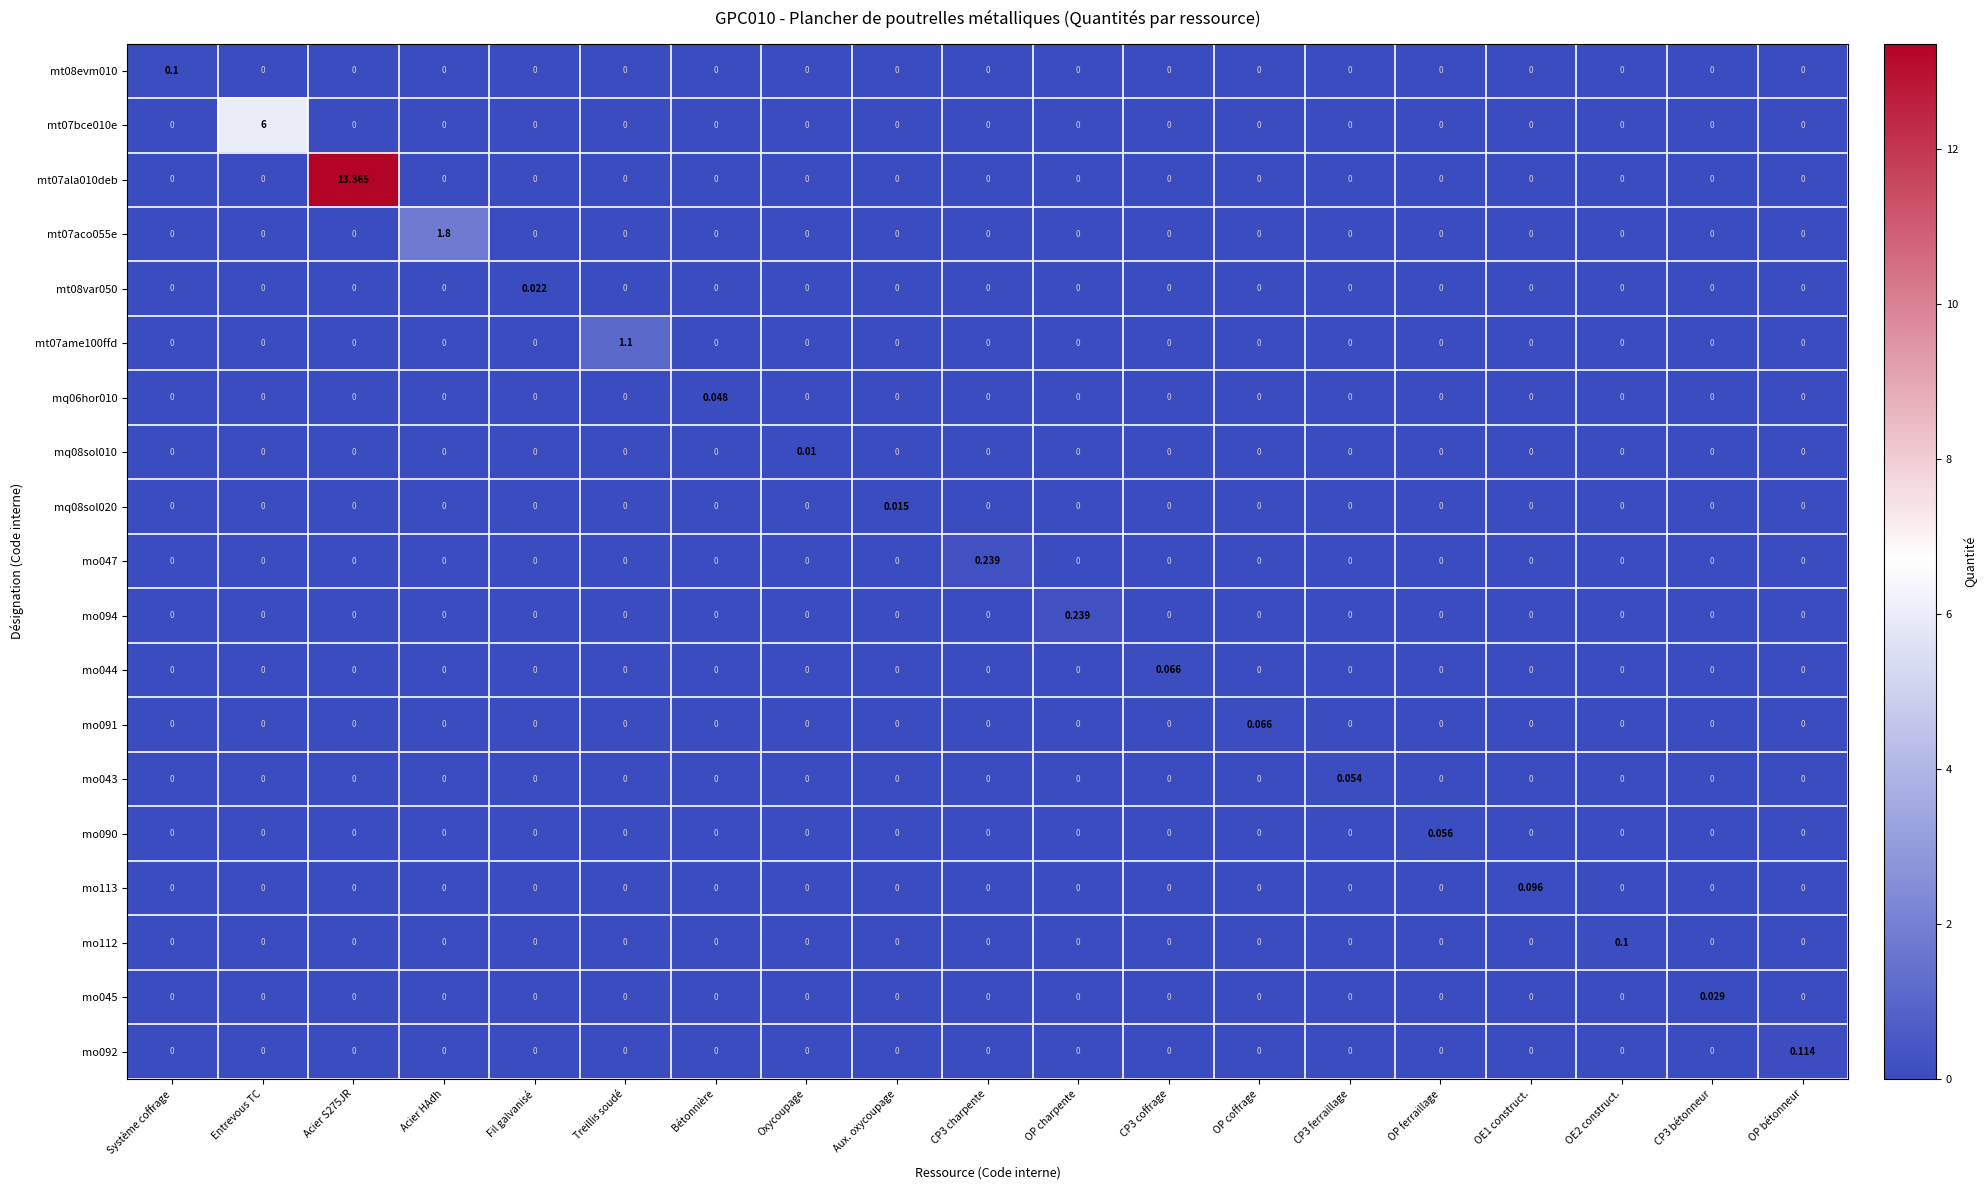

At which category does the chart reach its peak across all series?

Acier S275JR